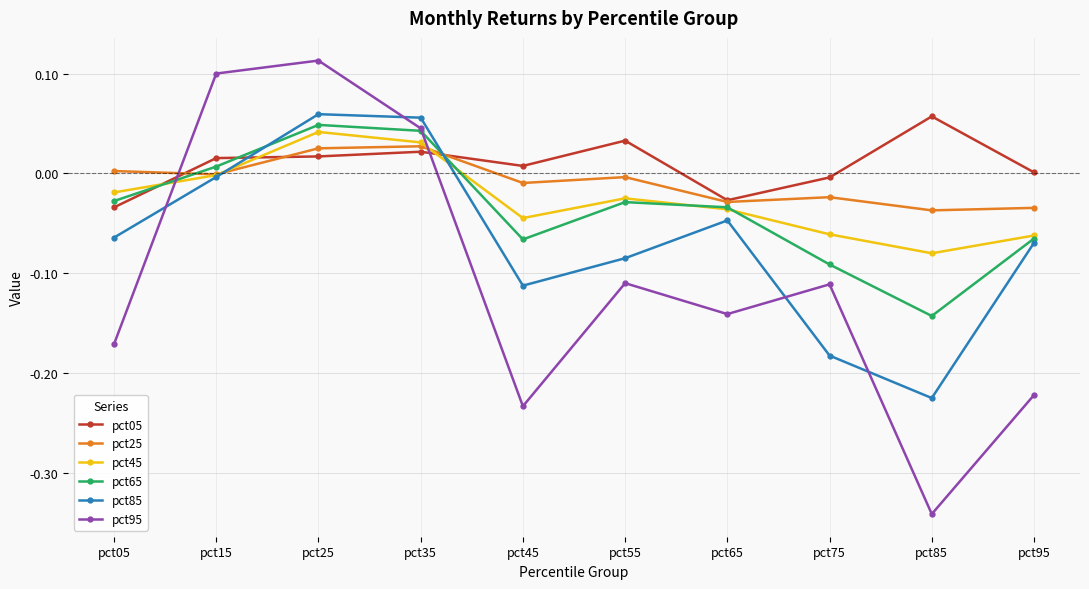

Is the value of pct25 at pct55 greater than the value of pct45 at pct25?

No